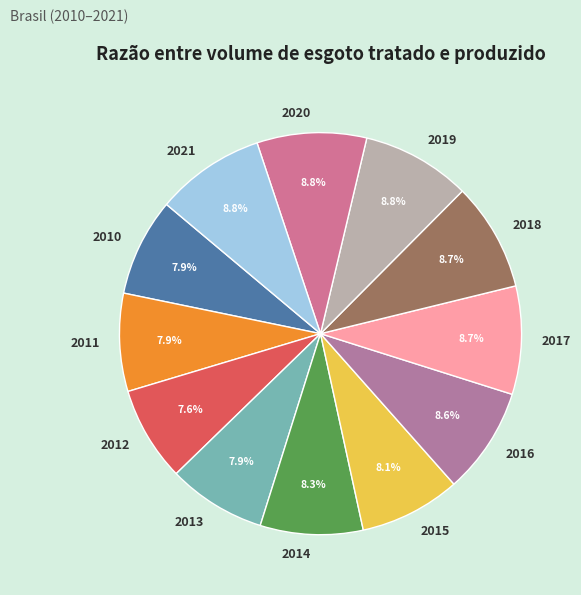

Is there any slice that represents more than half of the pie?

No